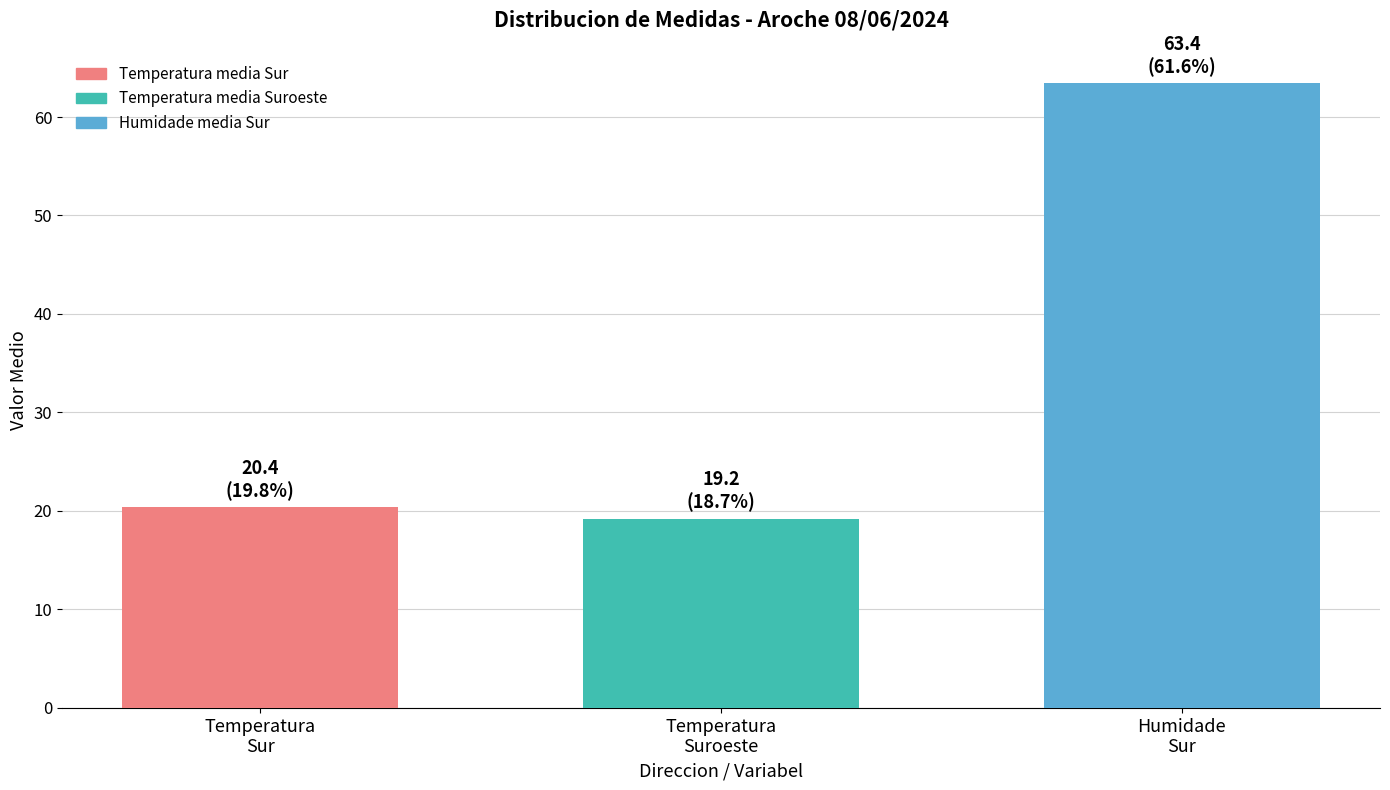

How many bars are there in total?

3